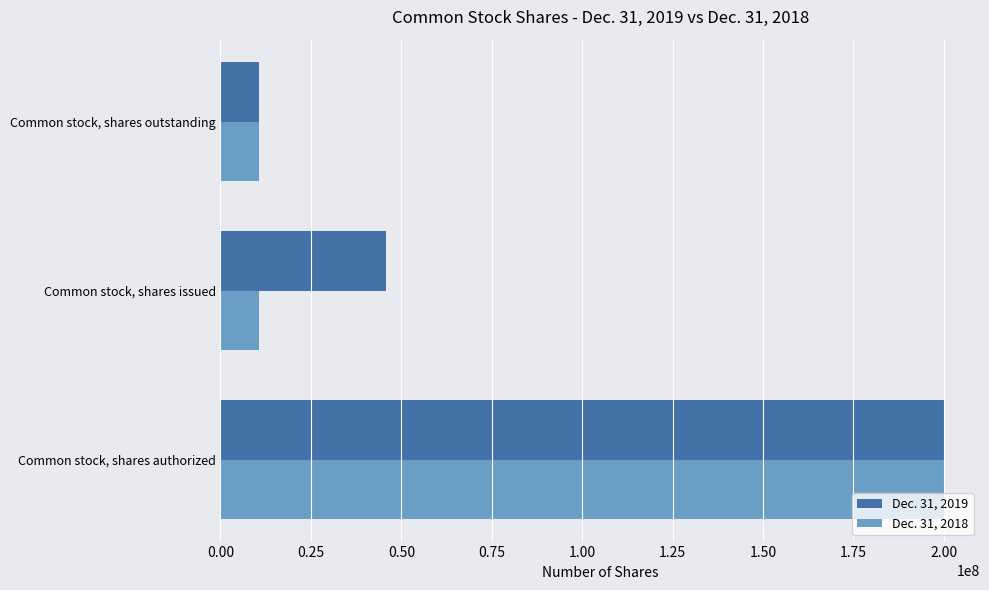

Between Common stock, shares authorized and Common stock, shares issued, which series saw the biggest shift?

Dec. 31, 2018